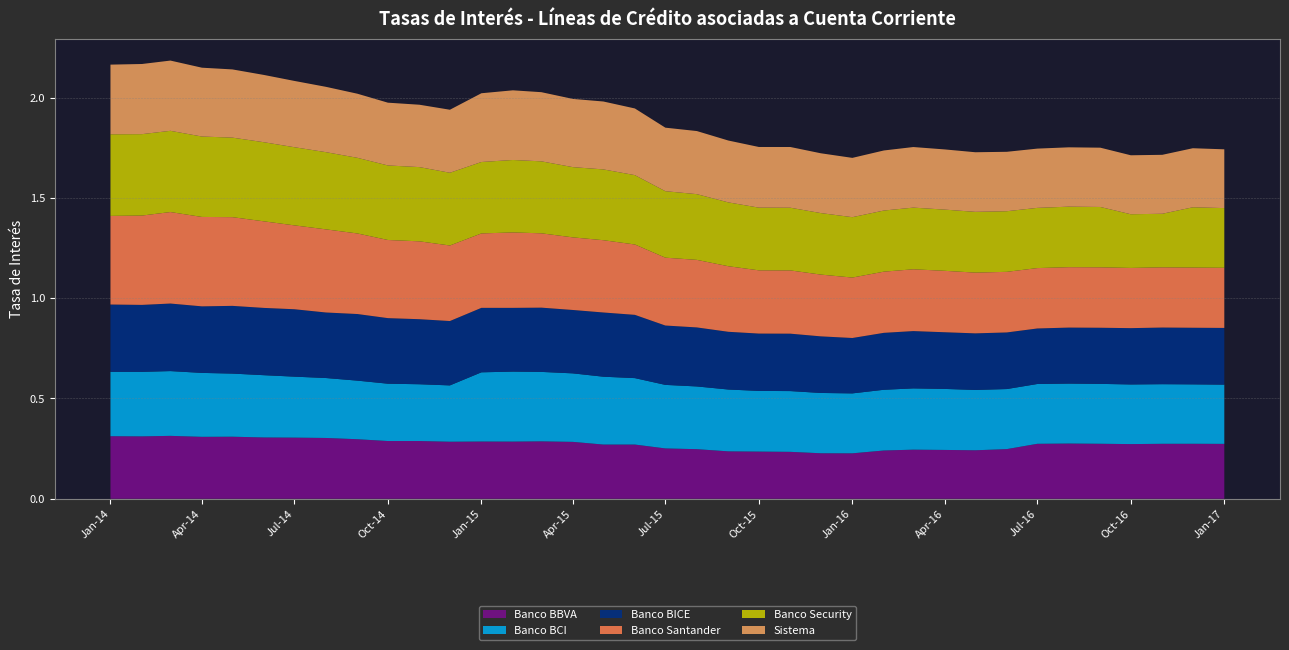

Reading right to left, extract all data points from this chart.

Banco BBVA: 2017-01=0.3	2016-12=0.3	2016-11=0.3	2016-10=0.3	2016-09=0.3	2016-08=0.3	2016-07=0.3	2016-06=0.2	2016-05=0.2	2016-04=0.2	2016-03=0.2	2016-02=0.2	2016-01=0.2	2015-12=0.2	2015-11=0.2	2015-10=0.2	2015-09=0.2	2015-08=0.2	2015-07=0.3	2015-06=0.3	2015-05=0.3	2015-04=0.3	2015-03=0.3	2015-02=0.3	2015-01=0.3	2014-12=0.3	2014-11=0.3	2014-10=0.3	2014-09=0.3	2014-08=0.3	2014-07=0.3	2014-06=0.3	2014-05=0.3	2014-04=0.3	2014-03=0.3	2014-02=0.3	2014-01=0.3
Banco BCI: 2017-01=0.3	2016-12=0.3	2016-11=0.3	2016-10=0.3	2016-09=0.3	2016-08=0.3	2016-07=0.3	2016-06=0.3	2016-05=0.3	2016-04=0.3	2016-03=0.3	2016-02=0.3	2016-01=0.3	2015-12=0.3	2015-11=0.3	2015-10=0.3	2015-09=0.3	2015-08=0.3	2015-07=0.3	2015-06=0.3	2015-05=0.3	2015-04=0.3	2015-03=0.3	2015-02=0.3	2015-01=0.3	2014-12=0.3	2014-11=0.3	2014-10=0.3	2014-09=0.3	2014-08=0.3	2014-07=0.3	2014-06=0.3	2014-05=0.3	2014-04=0.3	2014-03=0.3	2014-02=0.3	2014-01=0.3
Banco BICE: 2017-01=0.3	2016-12=0.3	2016-11=0.3	2016-10=0.3	2016-09=0.3	2016-08=0.3	2016-07=0.3	2016-06=0.3	2016-05=0.3	2016-04=0.3	2016-03=0.3	2016-02=0.3	2016-01=0.3	2015-12=0.3	2015-11=0.3	2015-10=0.3	2015-09=0.3	2015-08=0.3	2015-07=0.3	2015-06=0.3	2015-05=0.3	2015-04=0.3	2015-03=0.3	2015-02=0.3	2015-01=0.3	2014-12=0.3	2014-11=0.3	2014-10=0.3	2014-09=0.3	2014-08=0.3	2014-07=0.3	2014-06=0.3	2014-05=0.3	2014-04=0.3	2014-03=0.3	2014-02=0.3	2014-01=0.3
Banco Santander: 2017-01=0.3	2016-12=0.3	2016-11=0.3	2016-10=0.3	2016-09=0.3	2016-08=0.3	2016-07=0.3	2016-06=0.3	2016-05=0.3	2016-04=0.3	2016-03=0.3	2016-02=0.3	2016-01=0.3	2015-12=0.3	2015-11=0.3	2015-10=0.3	2015-09=0.3	2015-08=0.3	2015-07=0.3	2015-06=0.4	2015-05=0.4	2015-04=0.4	2015-03=0.4	2015-02=0.4	2015-01=0.4	2014-12=0.4	2014-11=0.4	2014-10=0.4	2014-09=0.4	2014-08=0.4	2014-07=0.4	2014-06=0.4	2014-05=0.4	2014-04=0.4	2014-03=0.5	2014-02=0.4	2014-01=0.4
Banco Security: 2017-01=0.3	2016-12=0.3	2016-11=0.3	2016-10=0.3	2016-09=0.3	2016-08=0.3	2016-07=0.3	2016-06=0.3	2016-05=0.3	2016-04=0.3	2016-03=0.3	2016-02=0.3	2016-01=0.3	2015-12=0.3	2015-11=0.3	2015-10=0.3	2015-09=0.3	2015-08=0.3	2015-07=0.3	2015-06=0.3	2015-05=0.4	2015-04=0.4	2015-03=0.4	2015-02=0.4	2015-01=0.4	2014-12=0.4	2014-11=0.4	2014-10=0.4	2014-09=0.4	2014-08=0.4	2014-07=0.4	2014-06=0.4	2014-05=0.4	2014-04=0.4	2014-03=0.4	2014-02=0.4	2014-01=0.4
Sistema: 2017-01=0.3	2016-12=0.3	2016-11=0.3	2016-10=0.3	2016-09=0.3	2016-08=0.3	2016-07=0.3	2016-06=0.3	2016-05=0.3	2016-04=0.3	2016-03=0.3	2016-02=0.3	2016-01=0.3	2015-12=0.3	2015-11=0.3	2015-10=0.3	2015-09=0.3	2015-08=0.3	2015-07=0.3	2015-06=0.3	2015-05=0.3	2015-04=0.3	2015-03=0.3	2015-02=0.3	2015-01=0.3	2014-12=0.3	2014-11=0.3	2014-10=0.3	2014-09=0.3	2014-08=0.3	2014-07=0.3	2014-06=0.3	2014-05=0.3	2014-04=0.3	2014-03=0.4	2014-02=0.3	2014-01=0.3